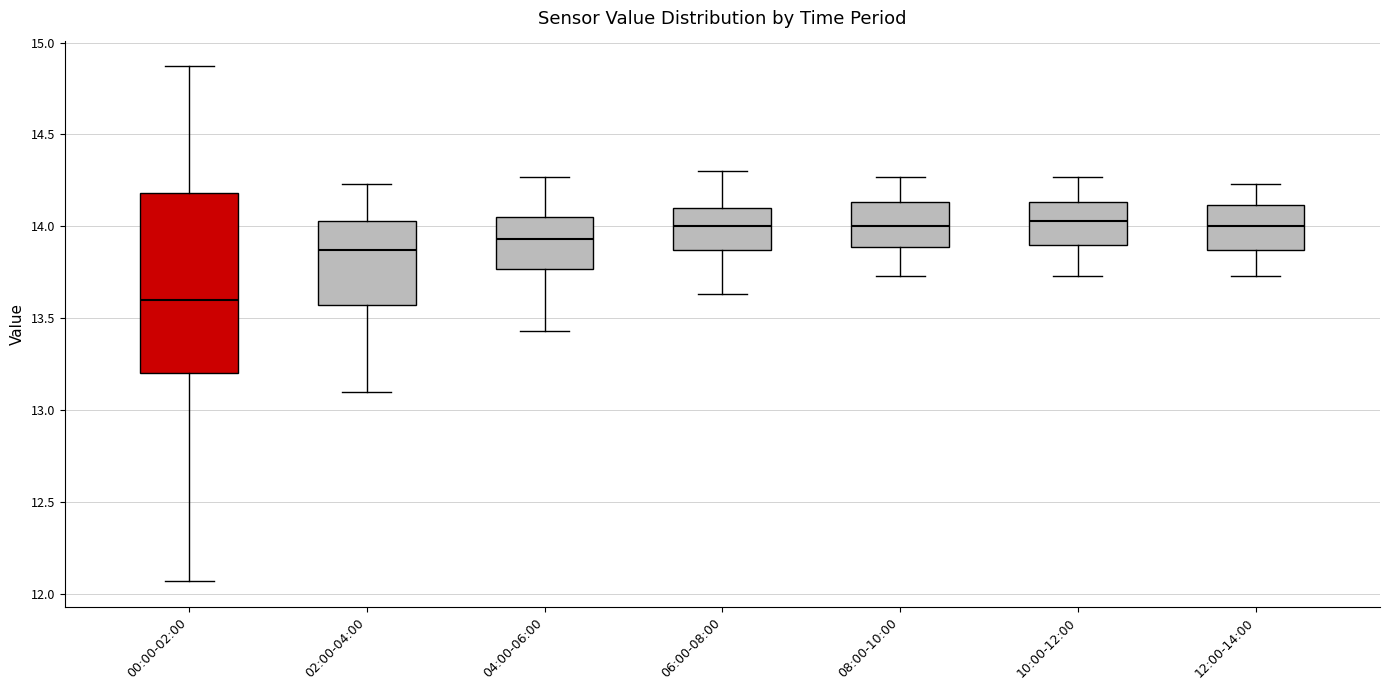

Comparing the boxes themselves (not the whiskers), which one is the tallest?

00:00-02:00